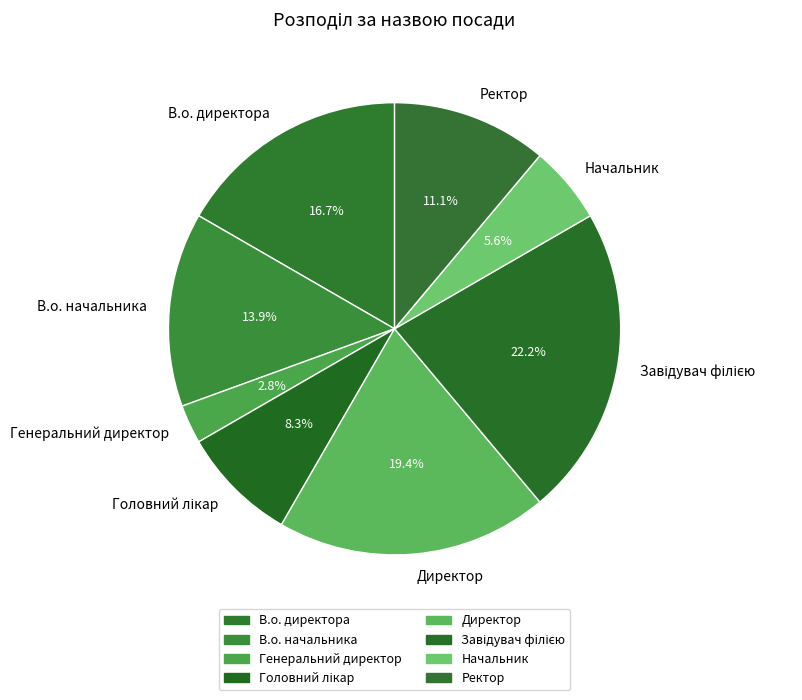

Is В.о. директора the majority of the pie?

No